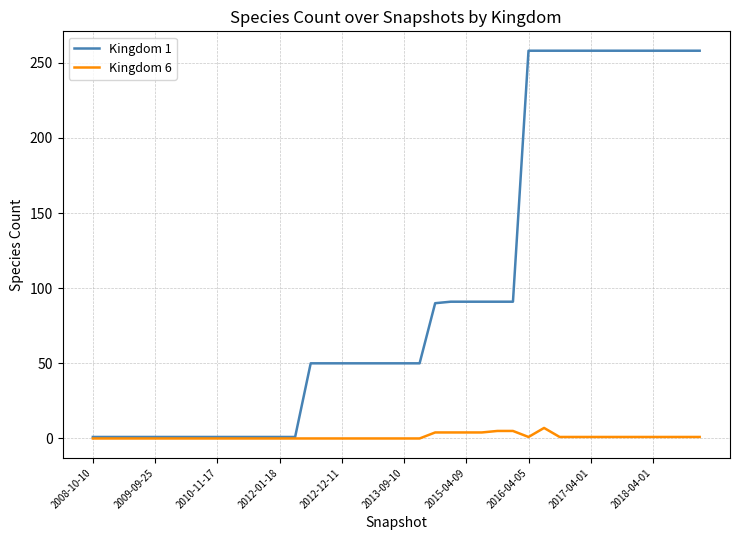

Which series has the widest spread of values?

Kingdom 1